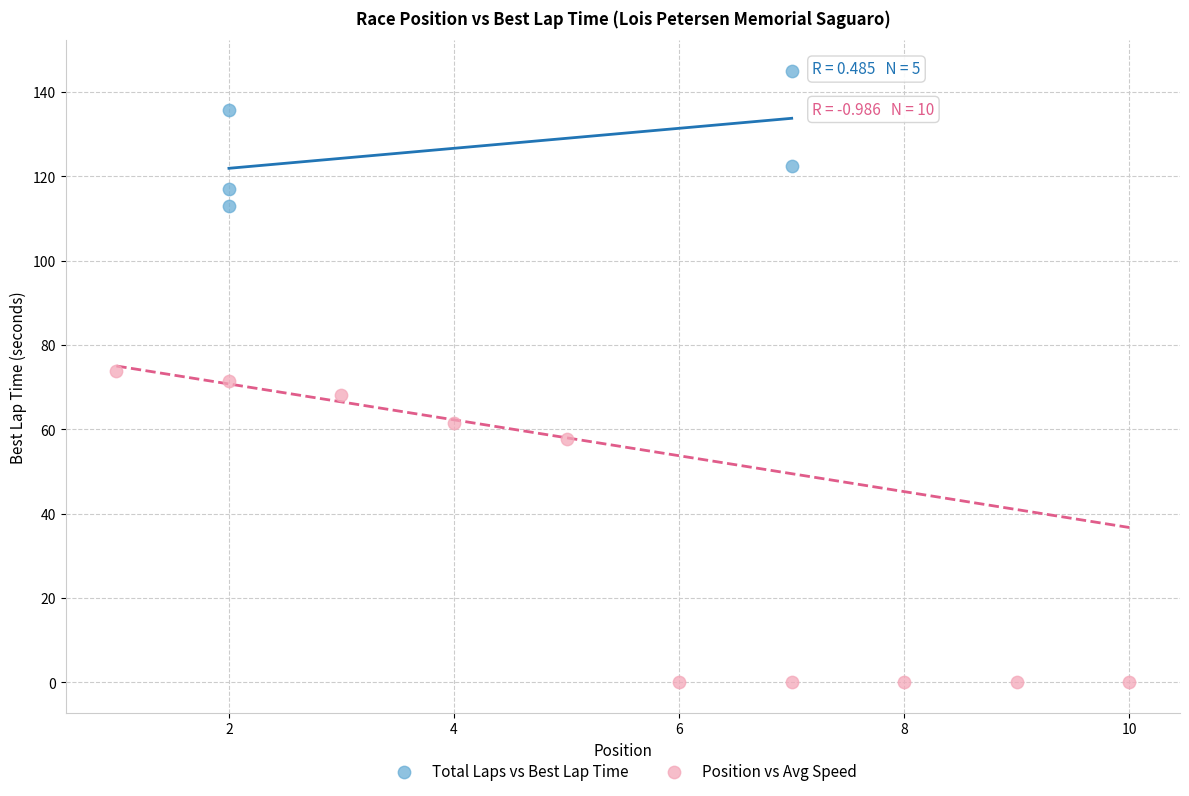

What are all the series names shown in the legend?

Total Laps vs Best Lap Time, Position vs Avg Speed